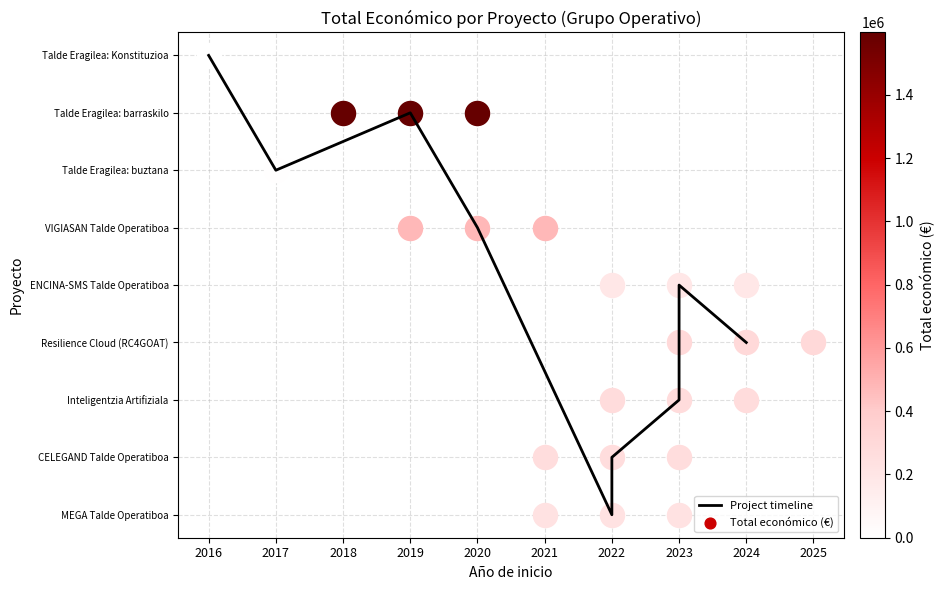

What is the sum of the values at 2017 and 2020?

11